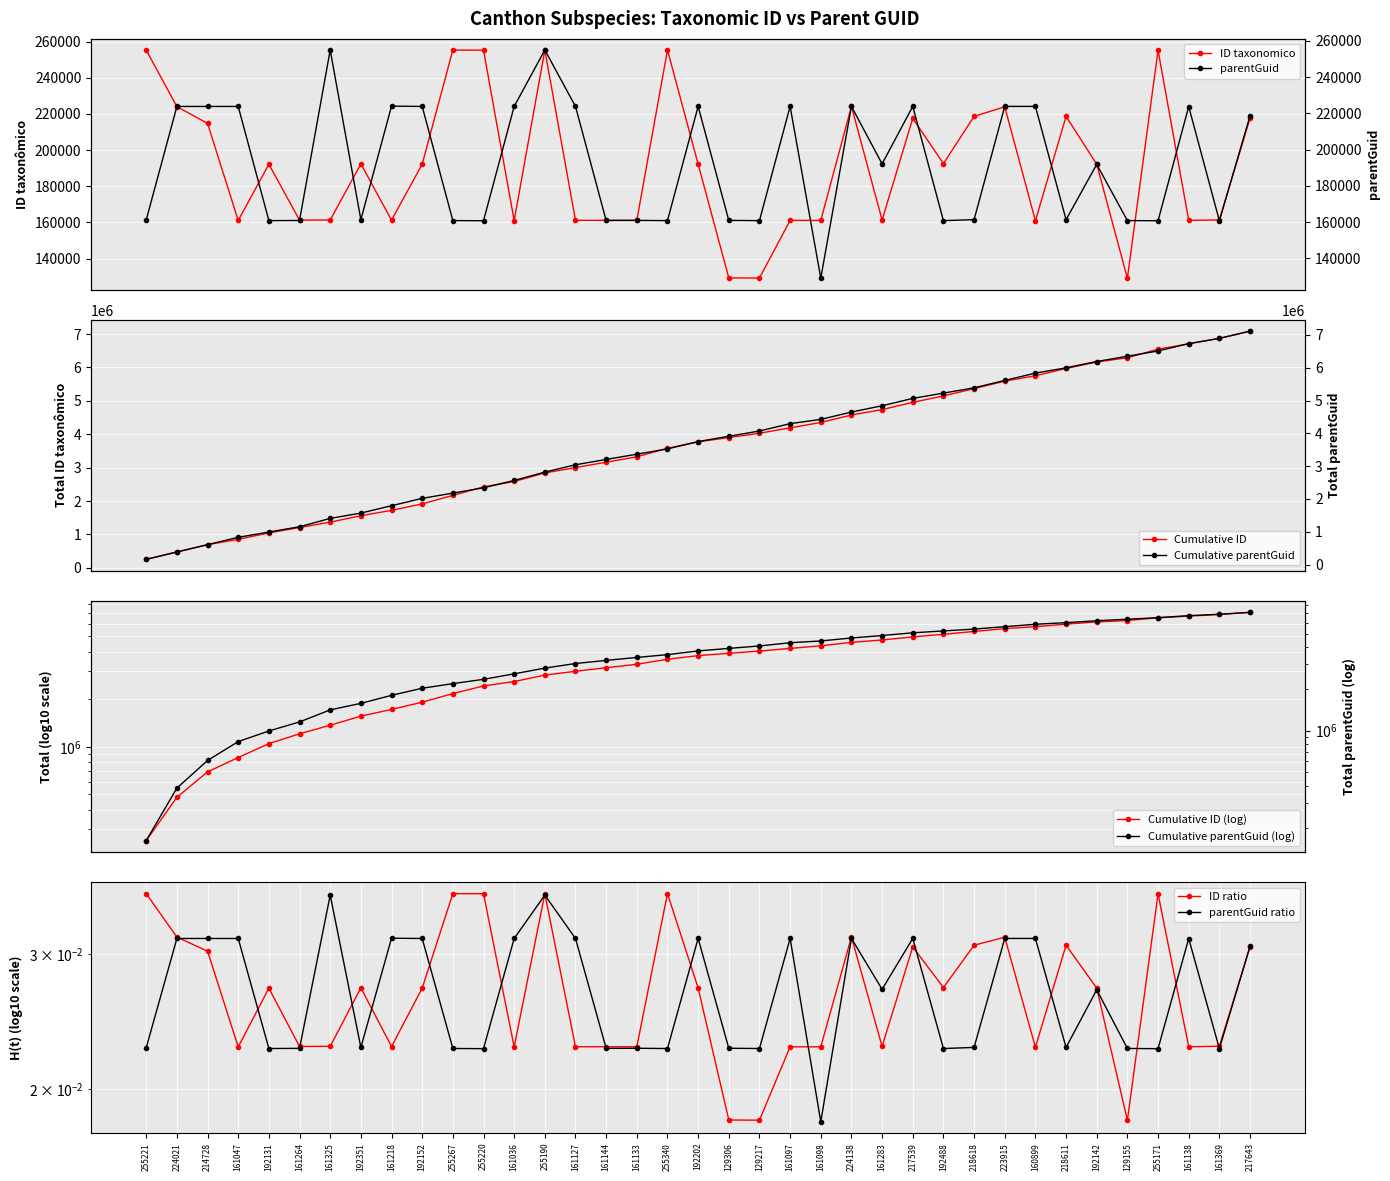

What position from the right is 161325?

31